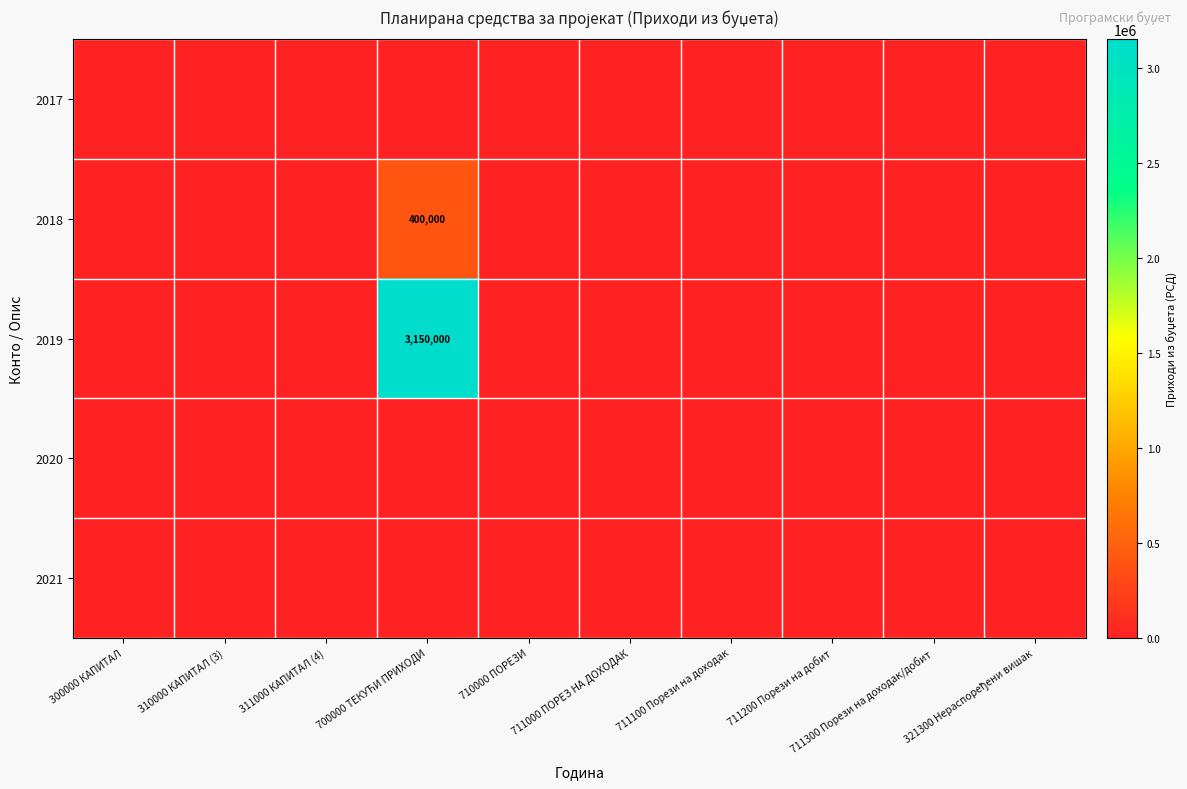

What is the maximum value for 2018?

400000